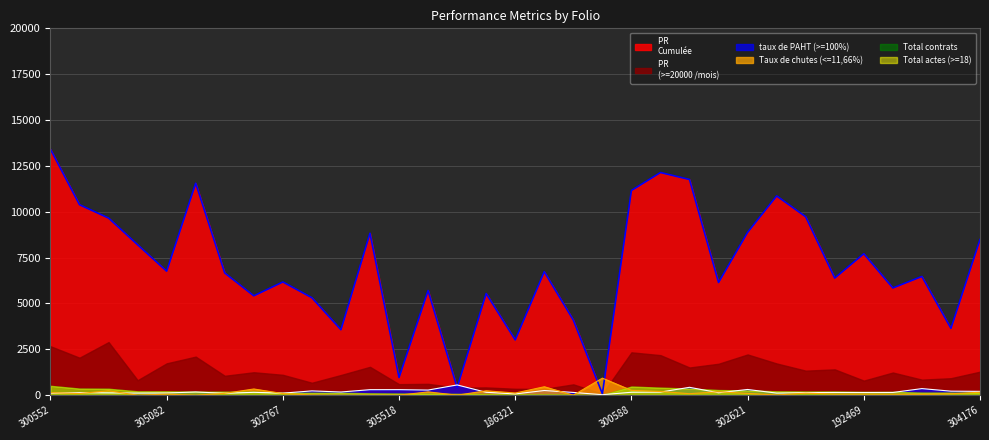

What is the approximate value of Taux de chutes (<=11,66%) at 193129?

10.2